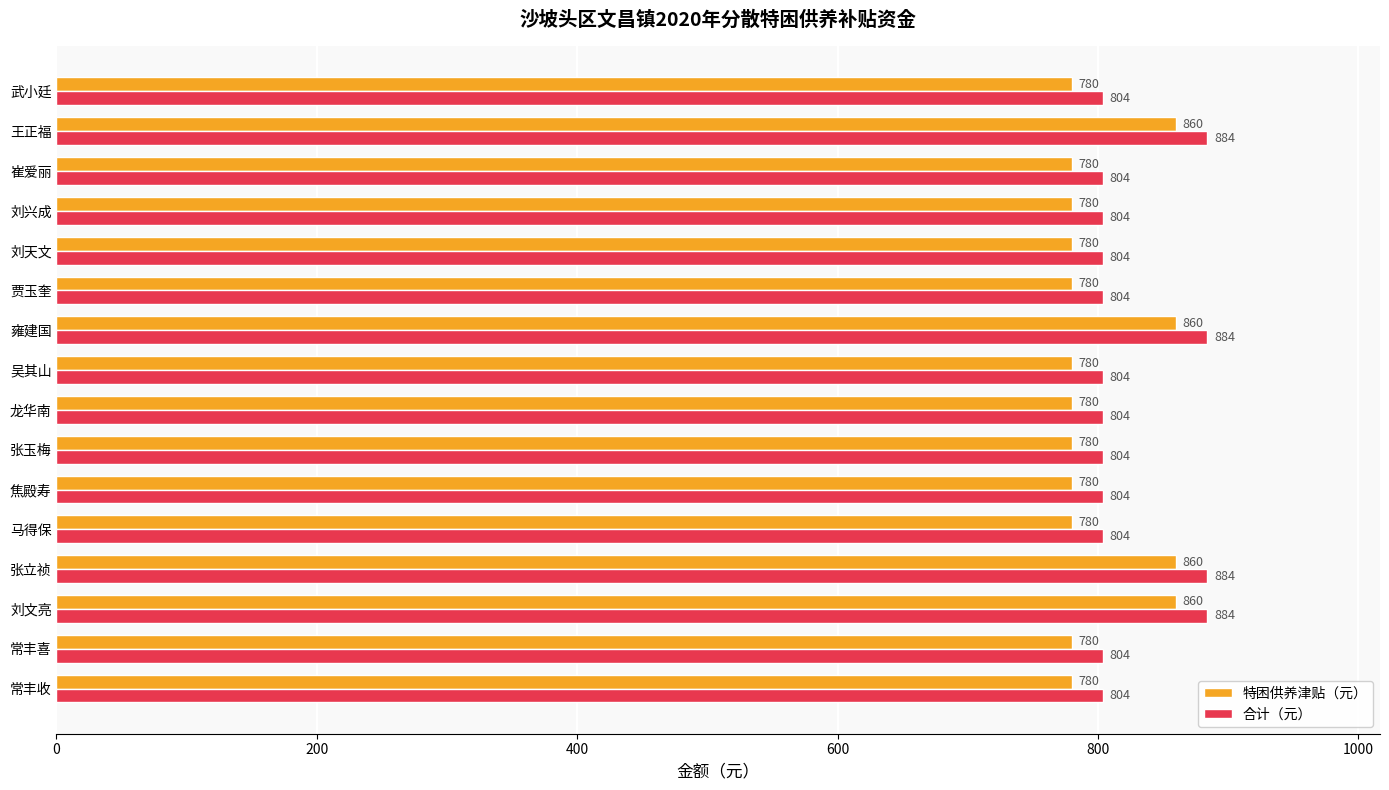

At how many categories does at least one series exceed 819?

4